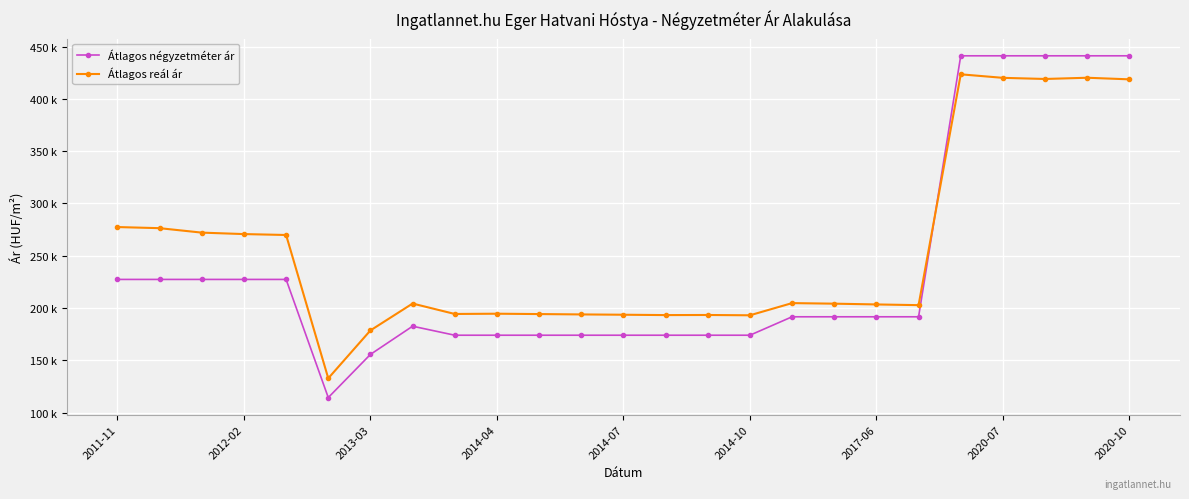

Does the chart have visible grid lines?

Yes